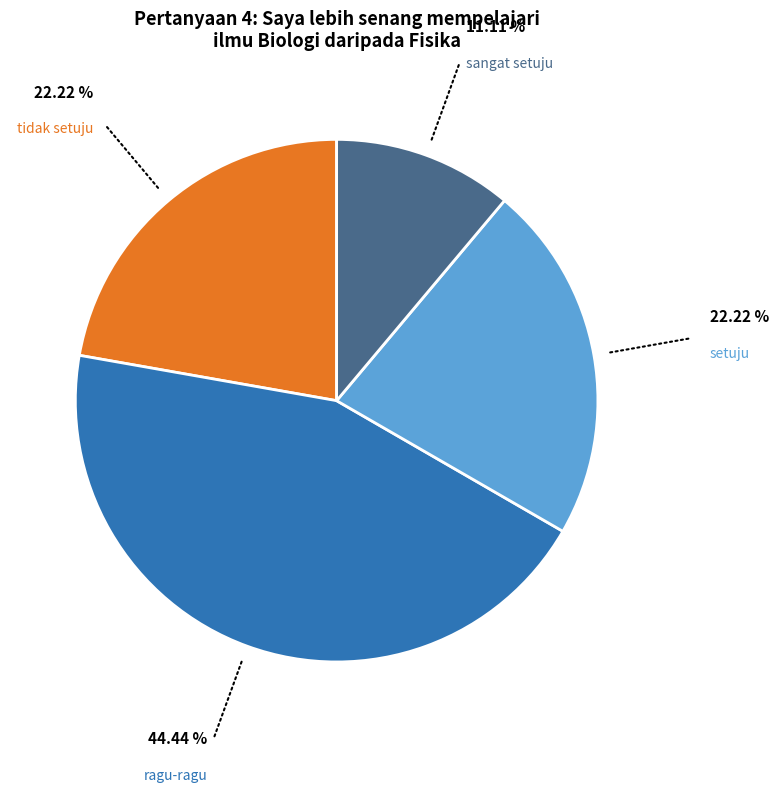

Between setuju and sangat setuju, which is larger?

setuju